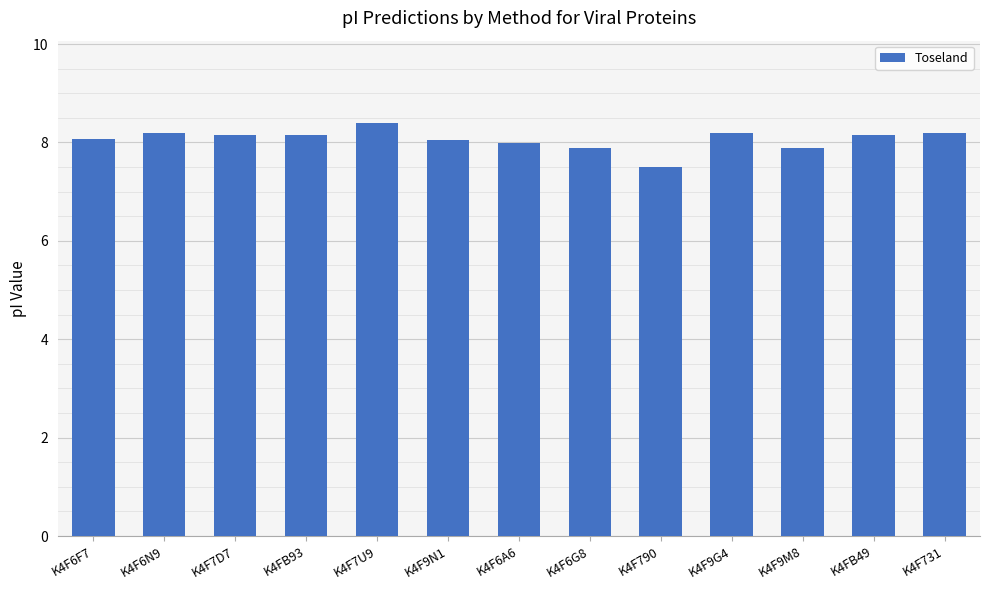

What is the average value?

8.1